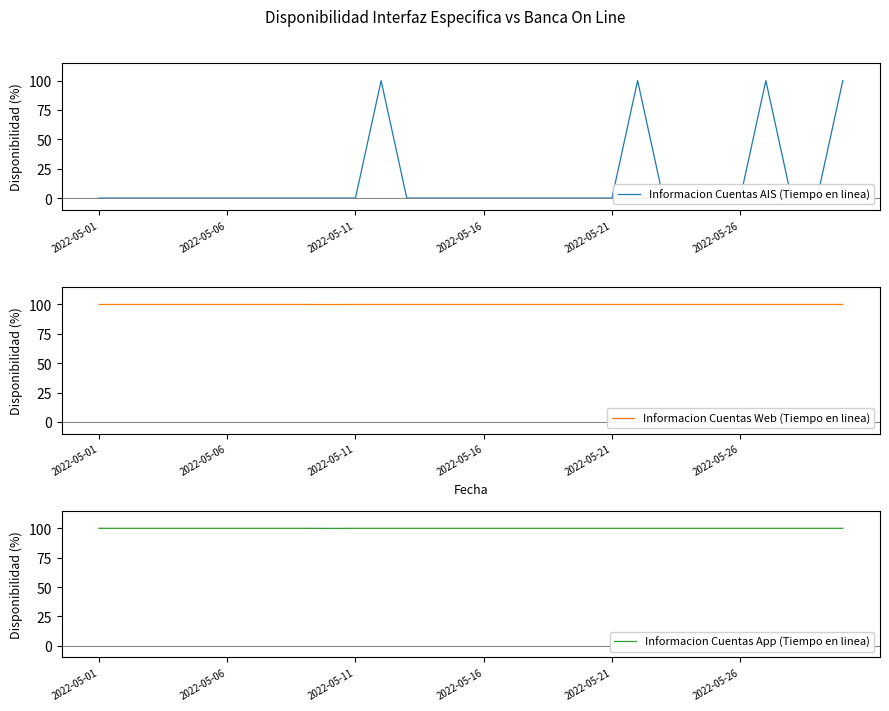

Reading left to right, what are all the values shown in this chart?

Informacion Cuentas AIS (Tiempo en linea): 0.0	0.0	0.0	0.0	0.0	0.0	0.0	0.0	0.0	0.0	0.0	100.0	0.0	0.0	0.0	0.0	0.0	0.0	0.0	0.0	0.0	100.0	0.0	0.0	0.0	0.0	100.0	0.0	0.0	100.0
Informacion Cuentas Web (Tiempo en linea): 100.0	100.0	100.0	100.0	100.0	100.0	100.0	100.0	100.0	99.9	100.0	100.0	100.0	100.0	100.0	100.0	100.0	100.0	100.0	100.0	100.0	100.0	100.0	100.0	100.0	100.0	100.0	100.0	100.0	100.0
Informacion Cuentas App (Tiempo en linea): 100.0	100.0	100.0	100.0	100.0	100.0	100.0	100.0	100.0	99.9	100.0	100.0	100.0	100.0	100.0	100.0	100.0	100.0	100.0	100.0	100.0	100.0	100.0	100.0	100.0	100.0	100.0	100.0	100.0	100.0